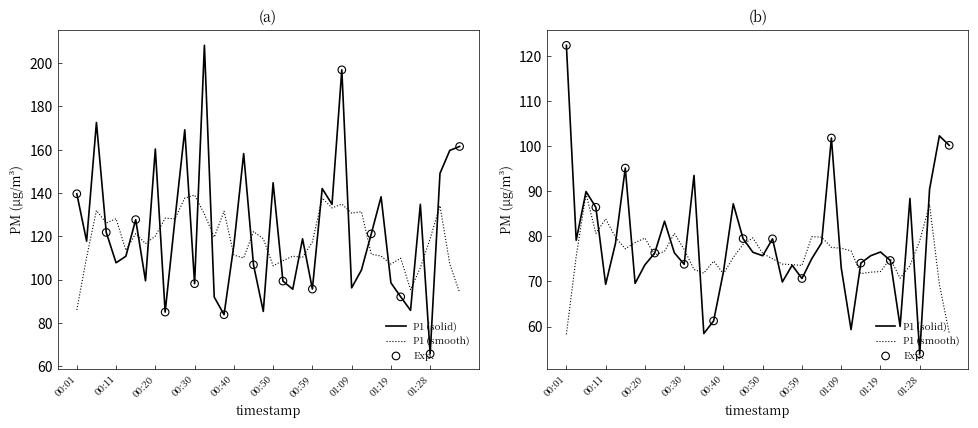

Which series has the largest total across all categories?

P1